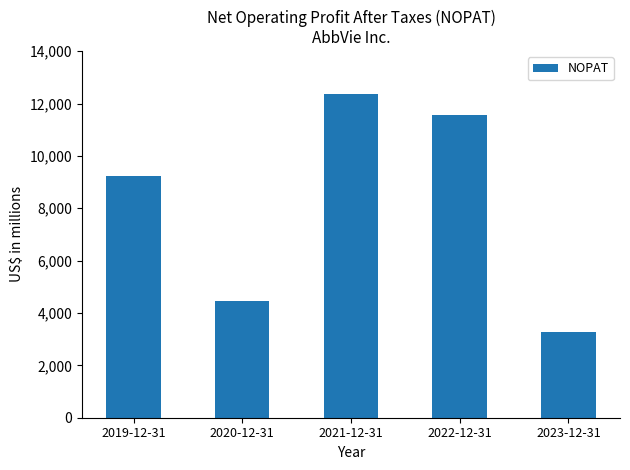

What is the maximum value shown in the chart?

12362